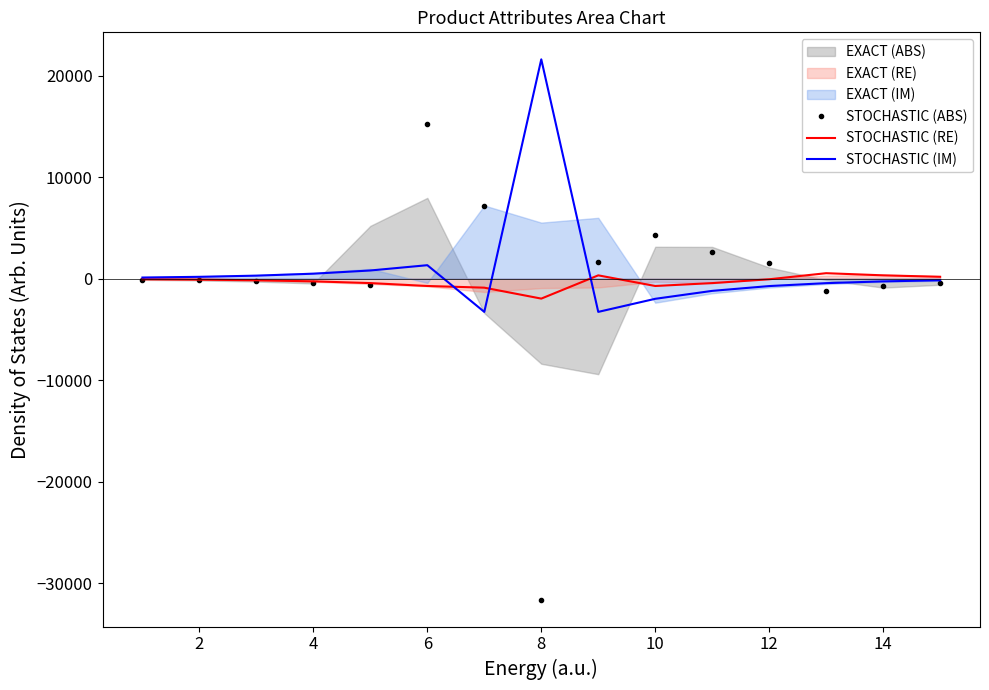

The value of STOCHASTIC (ABS) at 12 is 1588.5. True or false?

True